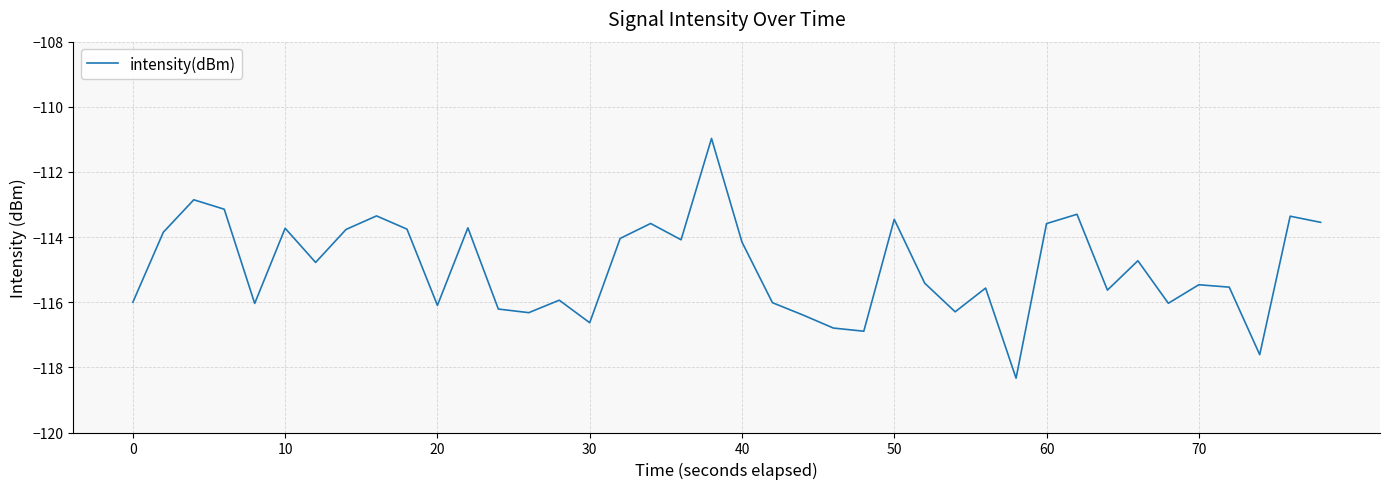

What is the greatest value displayed?

-111.0